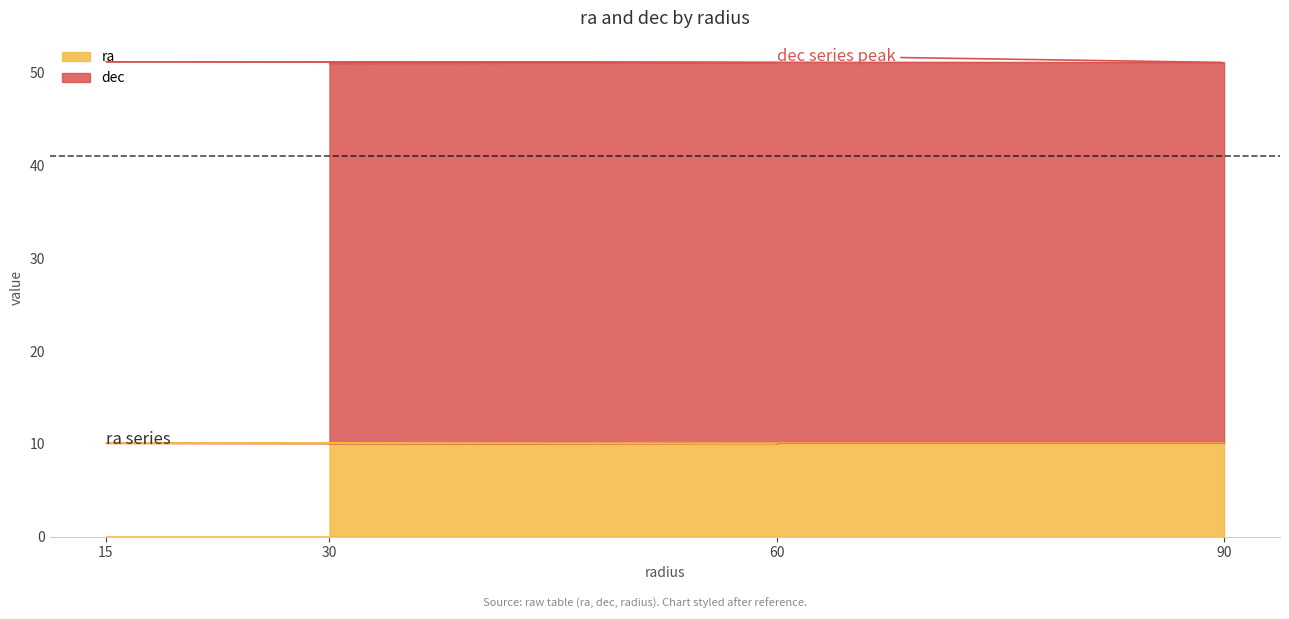

Rank the categories by value from highest to lowest.

15, 90, 30, 60